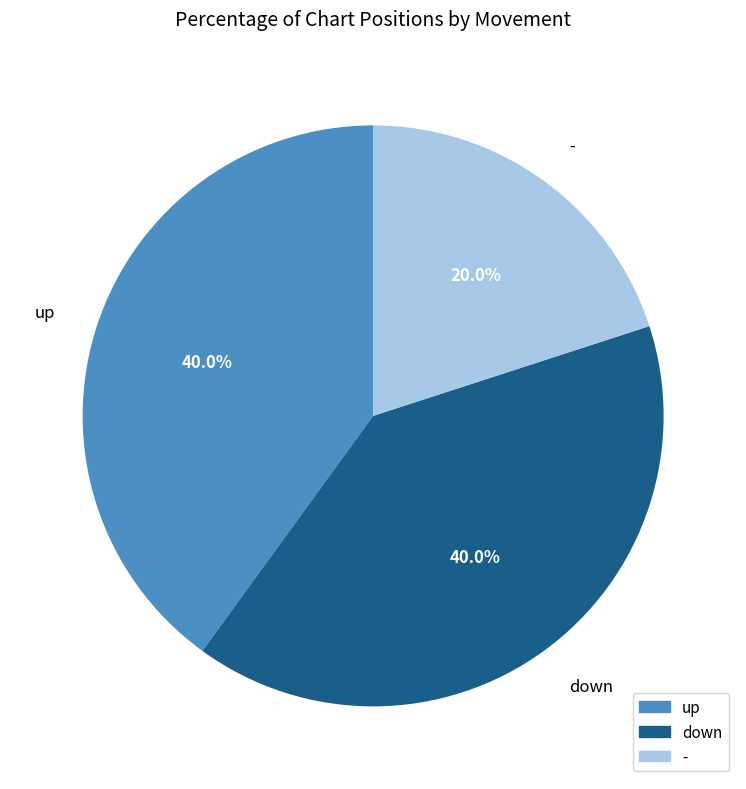

Which slice is the smallest?

-